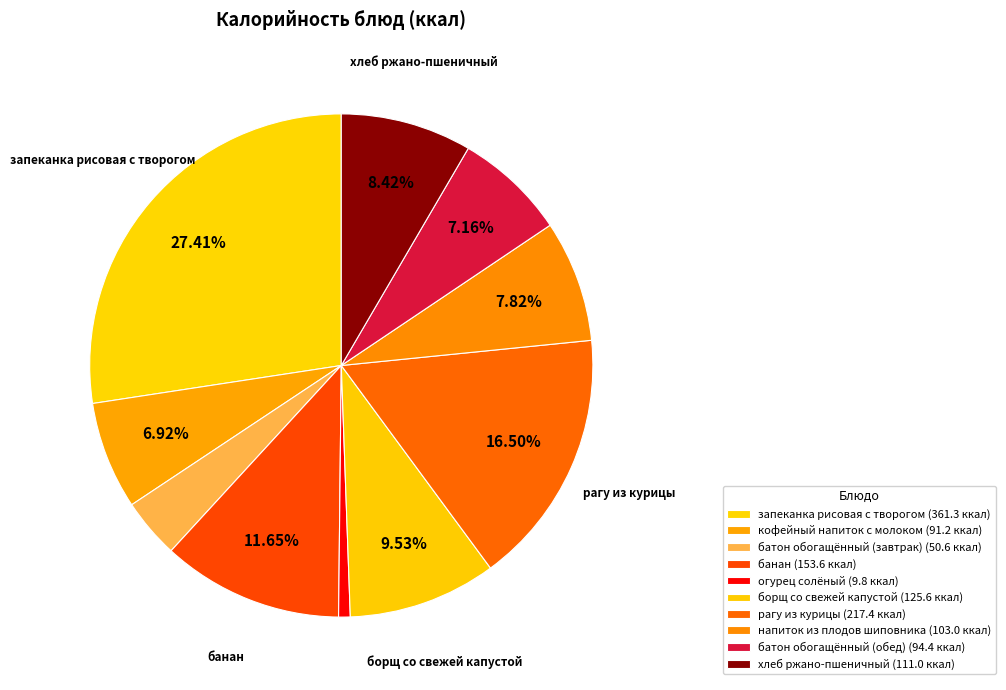

What is the largest slice in the pie chart?

запеканка рисовая с творогом